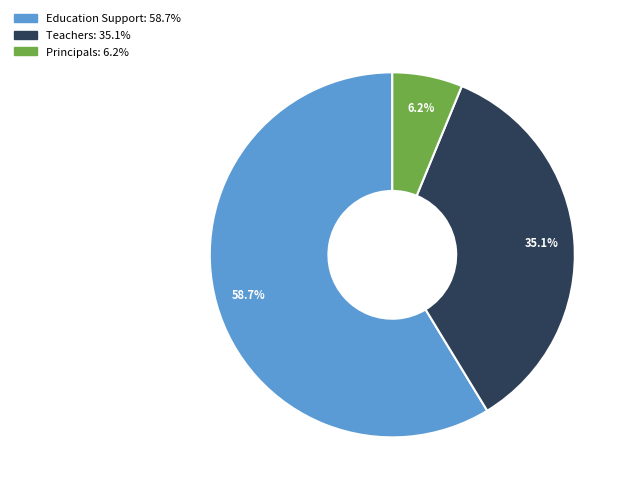

Is Teachers the majority of the pie?

No